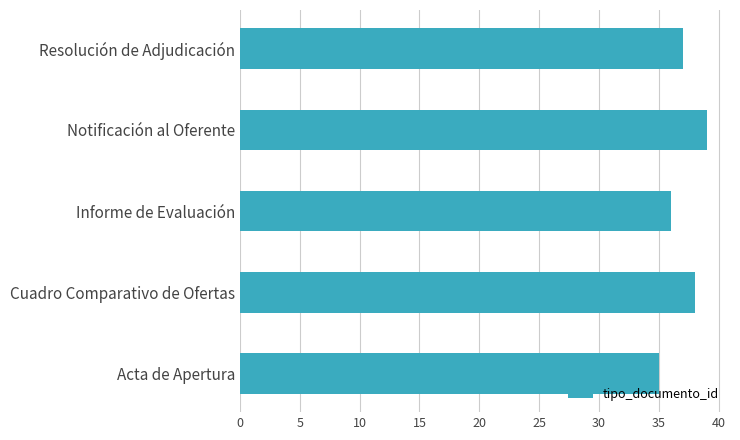

Reading top to bottom, extract all data points from this chart.

37	39	36	38	35